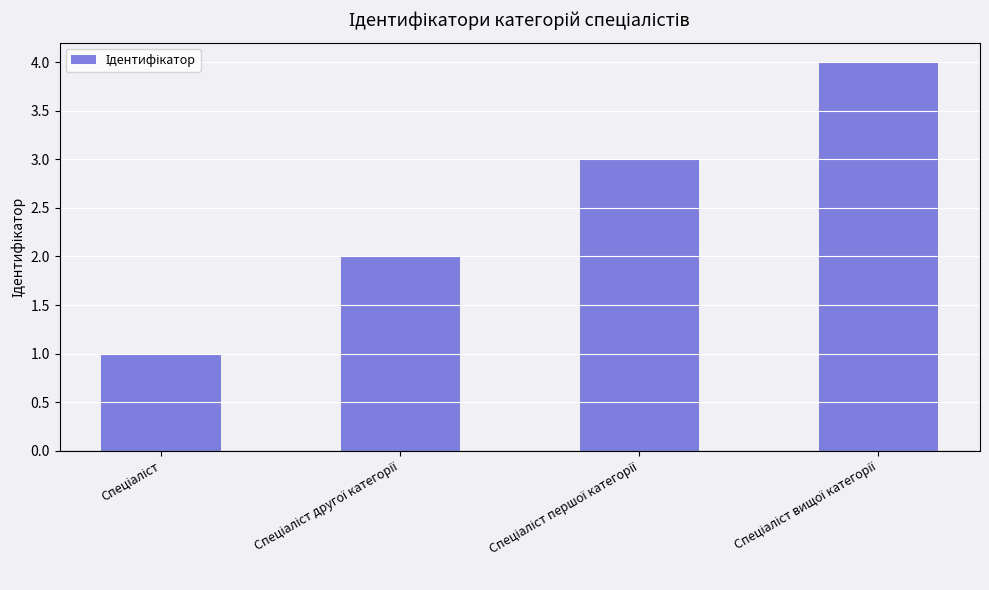

What is the sum of all values?

10